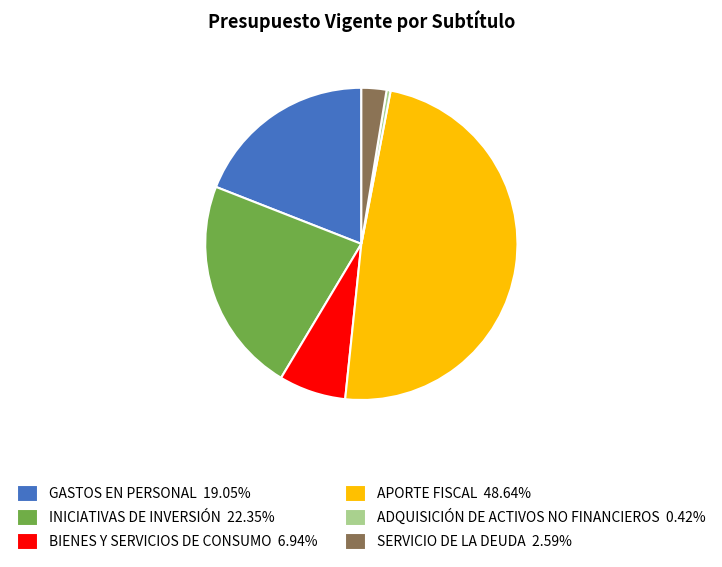

Do ADQUISICIÓN DE ACTIVOS NO FINANCIEROS 0.42% and SERVICIO DE LA DEUDA 2.59% together represent more than half of the pie?

No